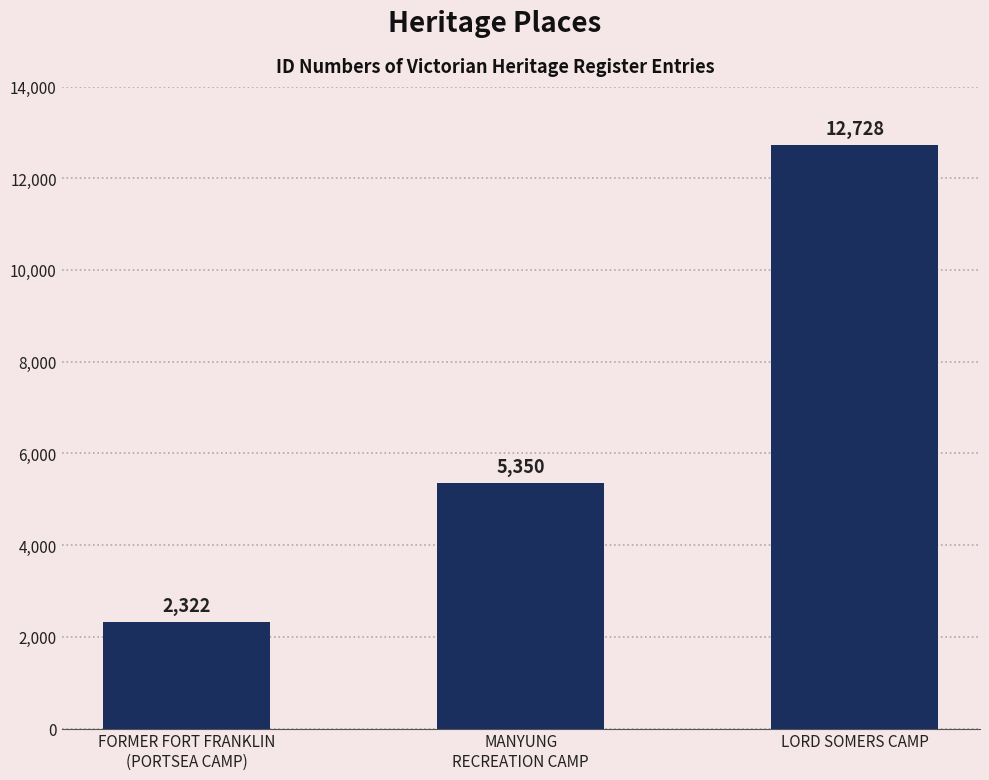

What is the maximum value shown in the chart?

12728